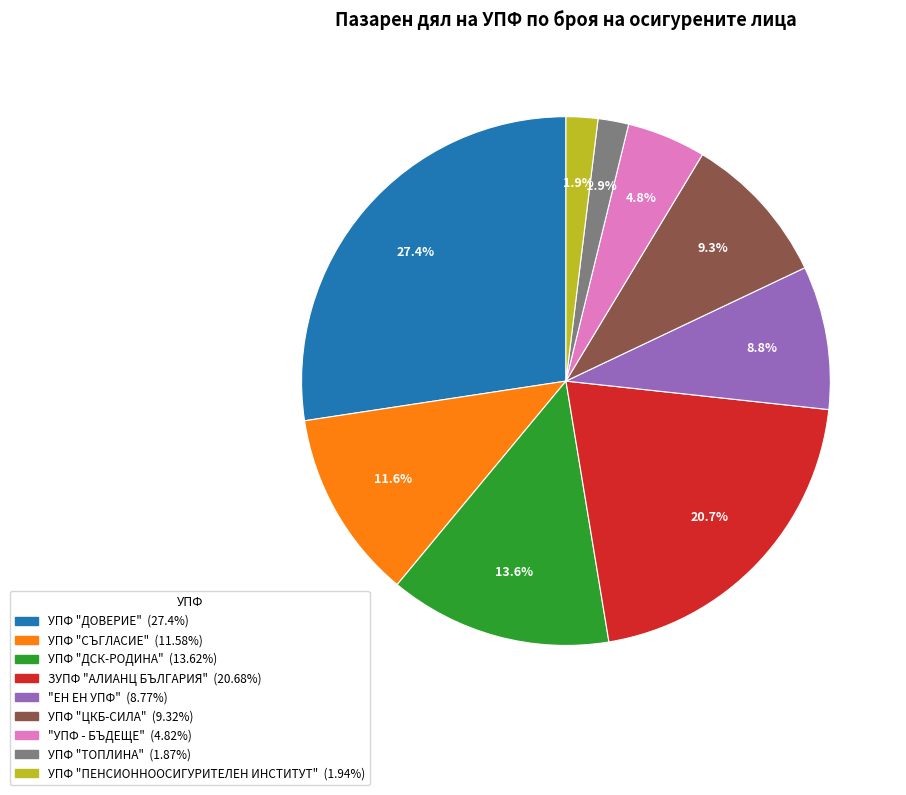

What is the total percentage of УПФ "ДОВЕРИЕ" and УПФ "СЪГЛАСИЕ"?

39.0%